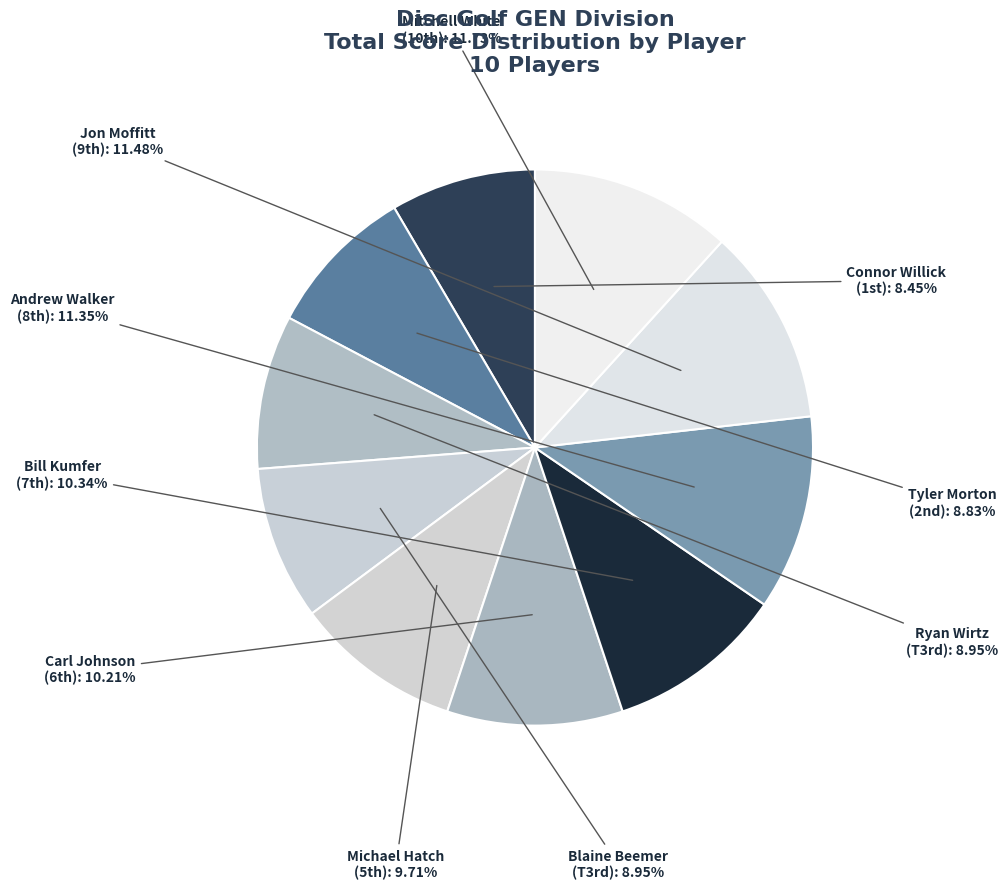

How many slices are in this pie chart?

10